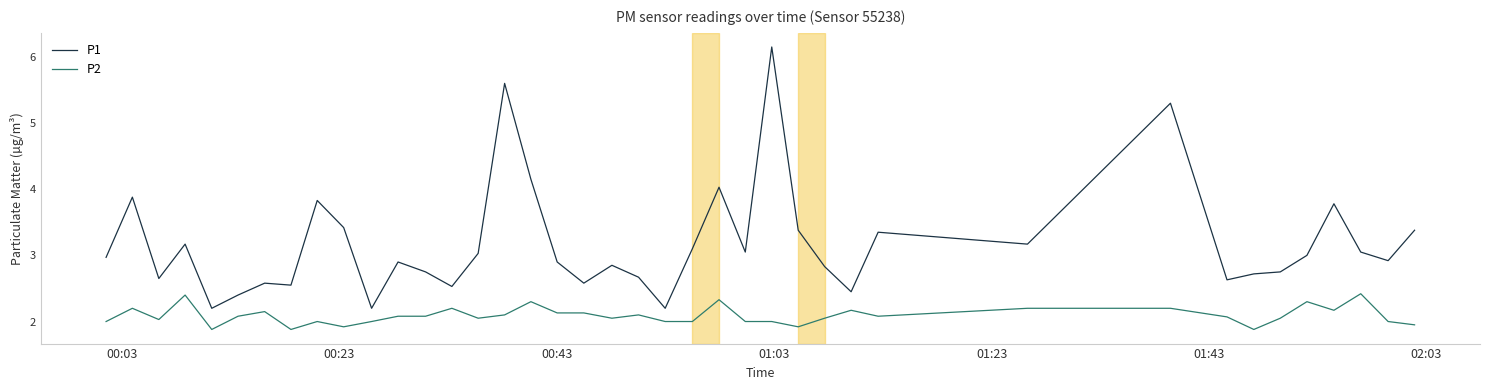

Rank the series by their average value, from highest to lowest.

P1, P2